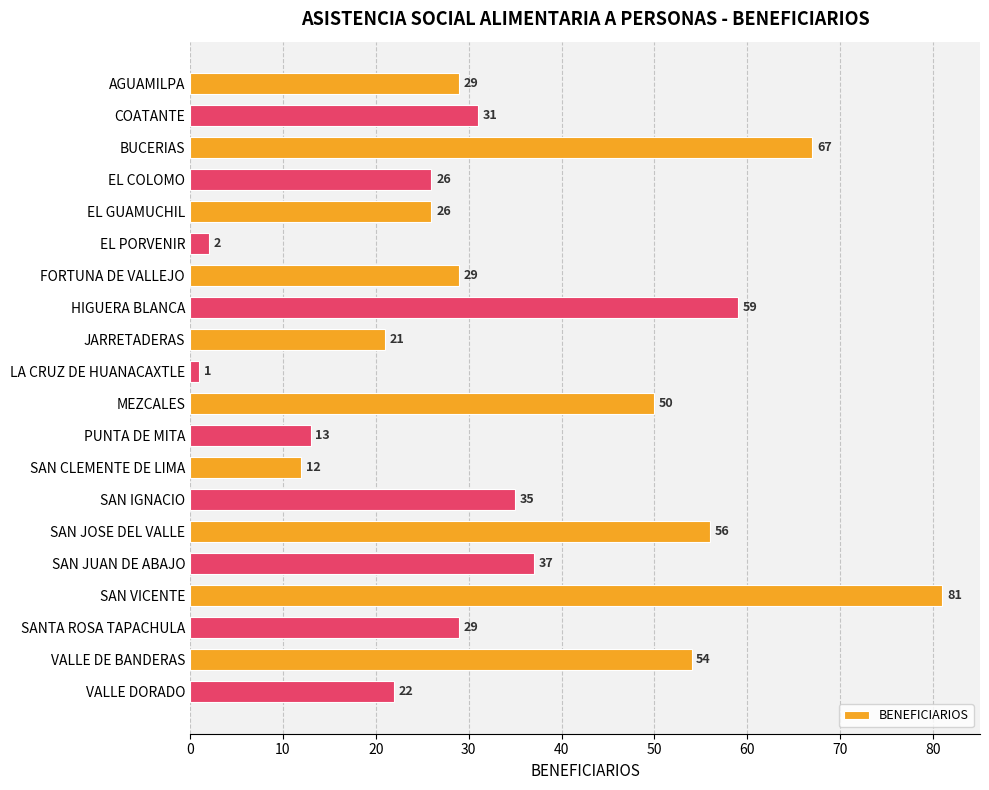

Between FORTUNA DE VALLEJO and MEZCALES, which is larger?

MEZCALES